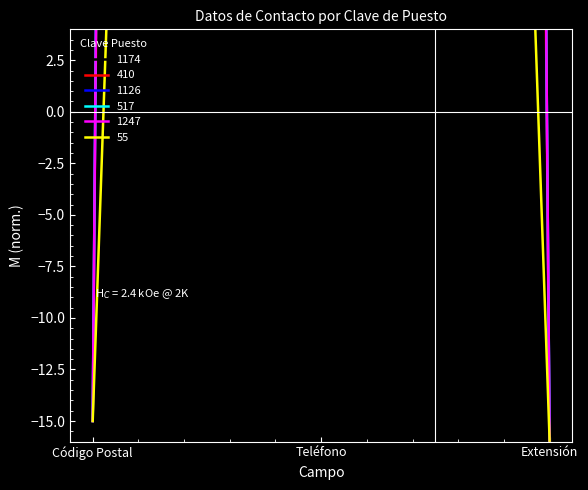

How many categories are shown in the chart?

3